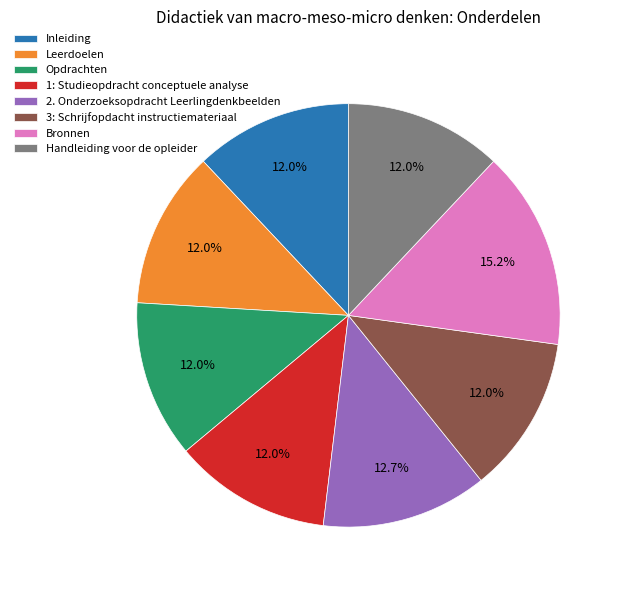

What is the largest slice in the pie chart?

Bronnen